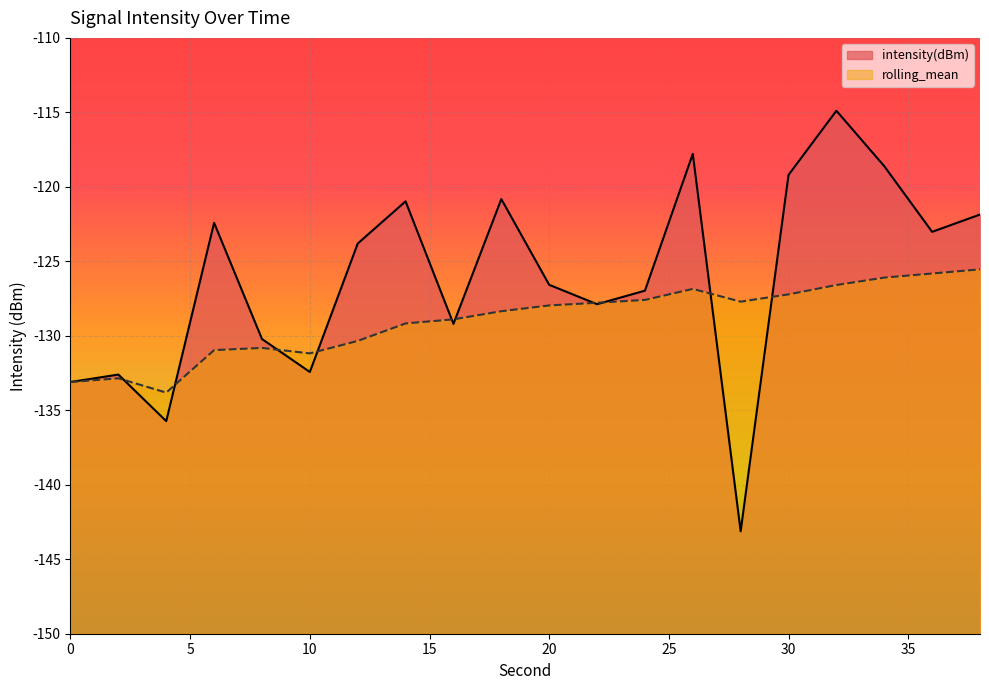

How many values in the intensity(dBm) series exceed -123?

8